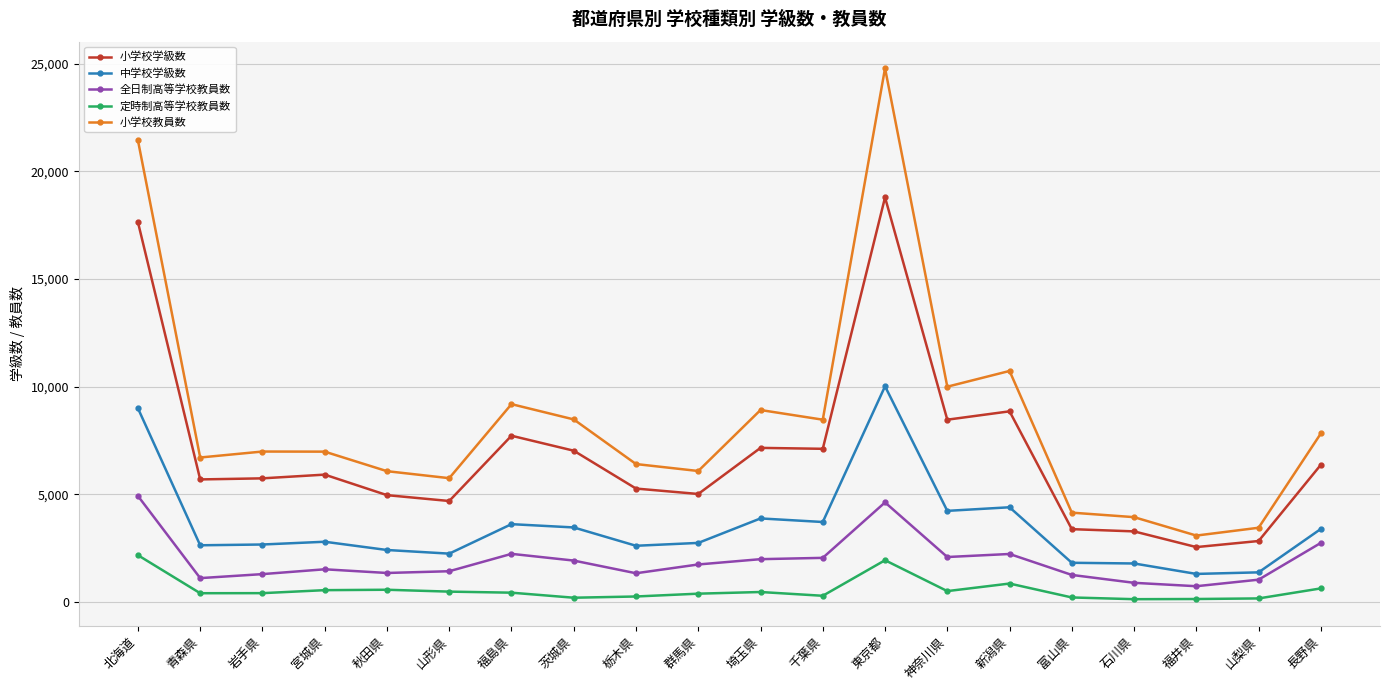

Which series has the largest total across all categories?

小学校教員数